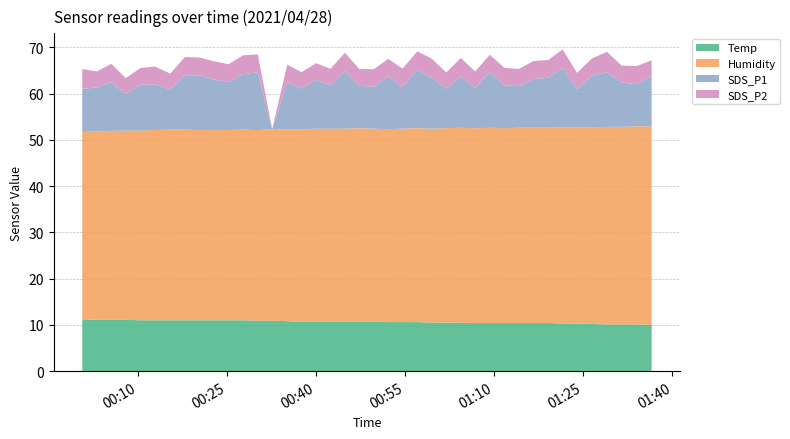

Reading left to right, extract all data points from this chart.

Temp: 11.2	11.1	11.1	11.1	11.0	11.0	11.0	11.0	11.0	11.0	11.0	11.0	10.9	10.9	10.8	10.7	10.7	10.7	10.7	10.7	10.7	10.6	10.6	10.6	10.5	10.5	10.5	10.4	10.4	10.4	10.4	10.4	10.4	10.3	10.3	10.2	10.1	10.1	10.1	10.0
Humidity: 40.5	40.7	40.8	40.9	41.0	41.1	41.2	41.2	41.1	41.1	41.1	41.2	41.2	41.4	41.4	41.5	41.7	41.7	41.7	41.8	41.7	41.7	41.8	41.9	41.9	42.0	42.1	42.1	42.2	42.1	42.2	42.2	42.2	42.4	42.4	42.5	42.7	42.7	42.8	42.9
SDS_P1: 9.3	9.5	10.6	7.9	9.9	9.9	8.7	11.8	11.8	10.9	10.3	12.0	12.5	0.0	10.2	8.9	10.6	9.4	12.5	9.2	9.1	11.4	9.0	12.7	11.0	8.6	11.1	8.8	12.1	9.3	9.0	10.5	10.8	12.8	8.3	11.2	11.8	9.6	9.1	10.8
SDS_P2: 4.3	3.5	4.0	3.4	3.6	3.9	3.4	3.9	3.9	4.0	3.9	4.1	3.9	0.0	3.8	3.5	3.6	3.5	3.9	3.6	3.8	3.8	4.0	4.0	4.1	3.5	4.0	3.5	3.7	3.8	3.7	3.9	3.8	4.0	3.5	3.7	4.4	3.7	3.9	3.5